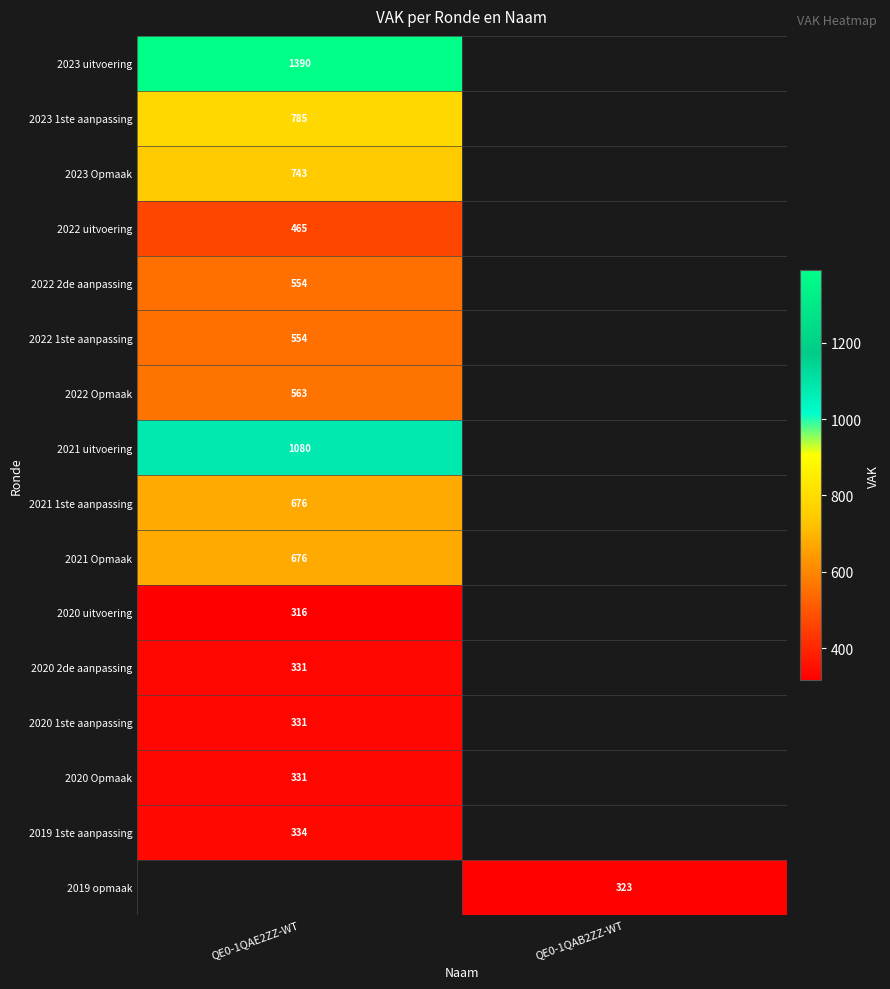

True or false: 2022 Opmaak has a value of 746 at QE0-1QAE2ZZ-WT.

False